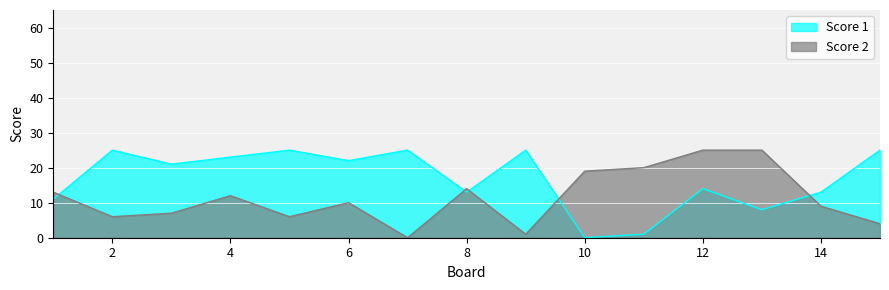

At 1, list the series in order from largest to smallest.

Score 2, Score 1